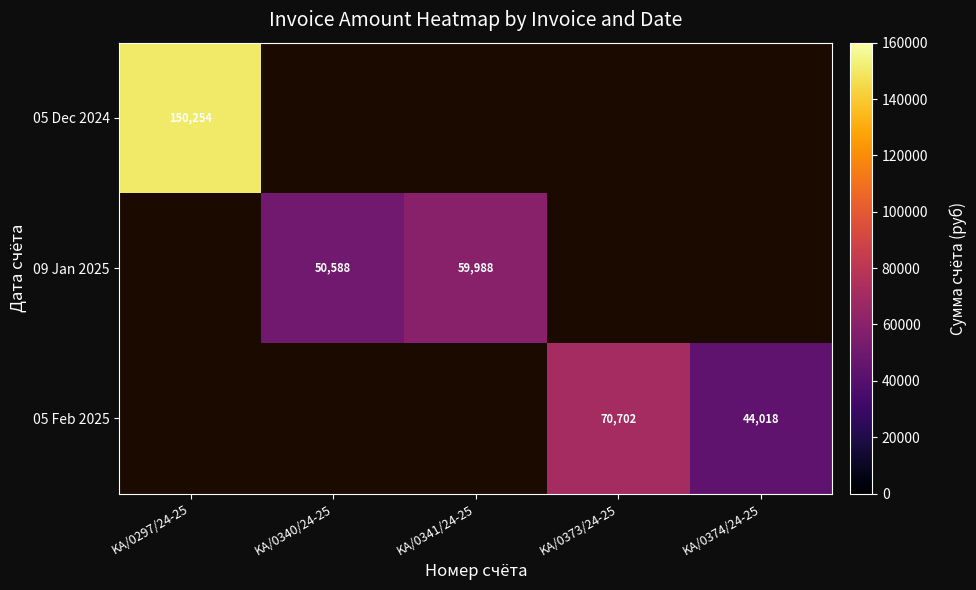

Is it true that 09 Jan 2025 equals 101447 at KA/0341/24-25?

False